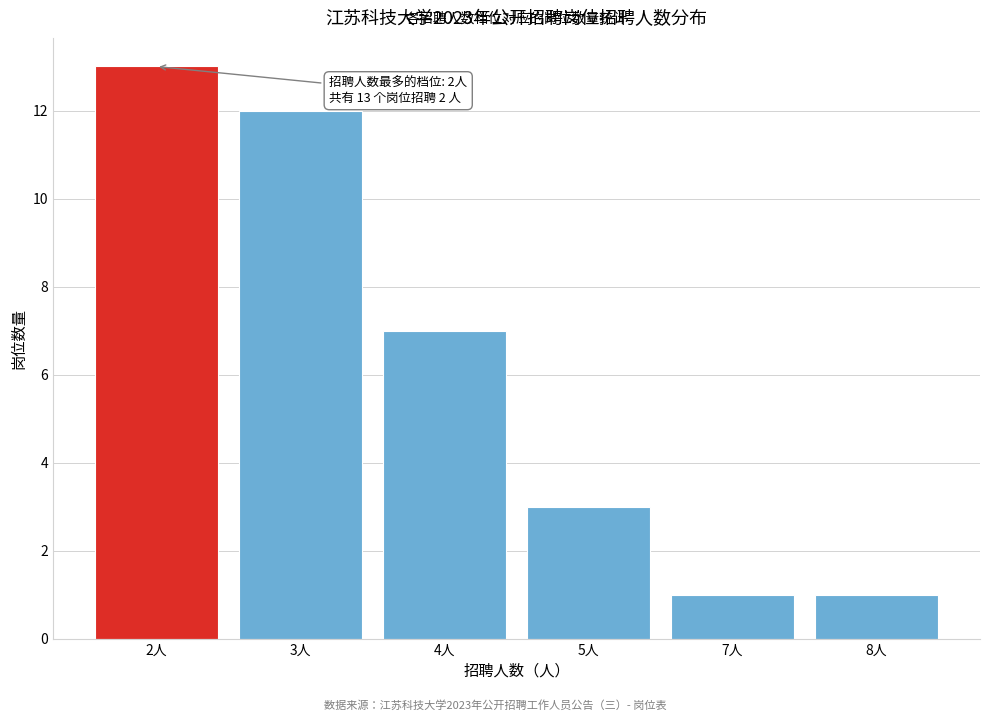

Reading left to right, extract all data points from this chart.

13	12	7	3	1	1